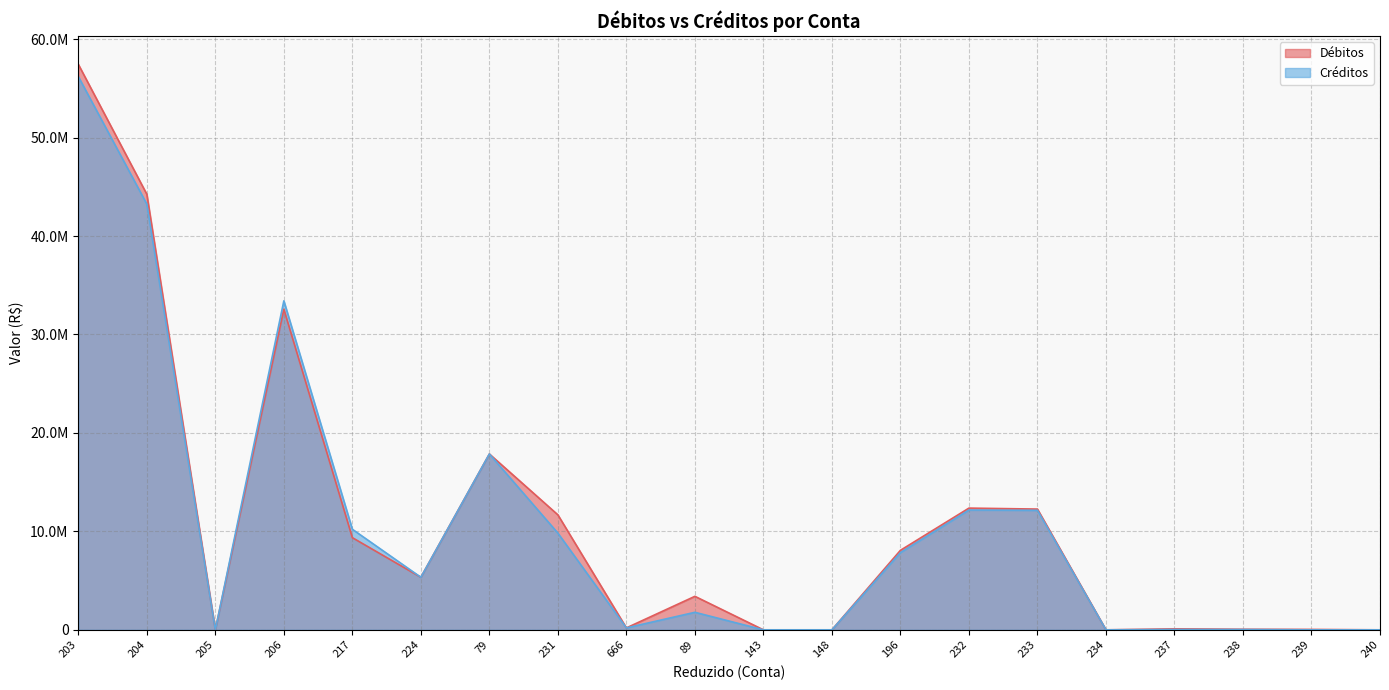

What position from the left is 203?

1